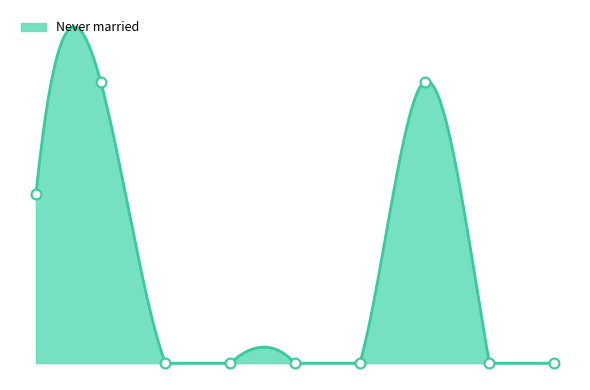

Between 20-24 years and 85 years and over, which is larger?

20-24 years